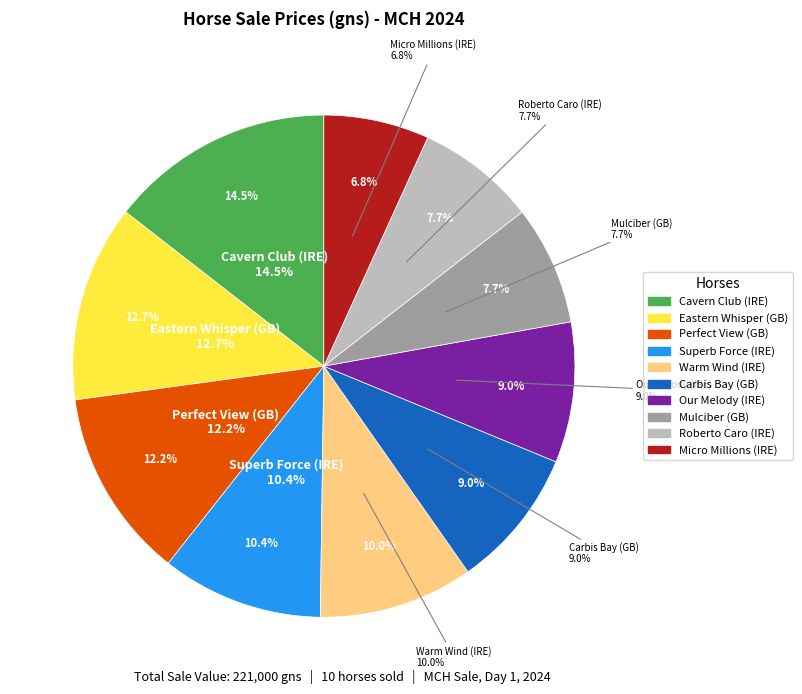

Is it true that Superb Force (IRE) is 1% of the pie?

False